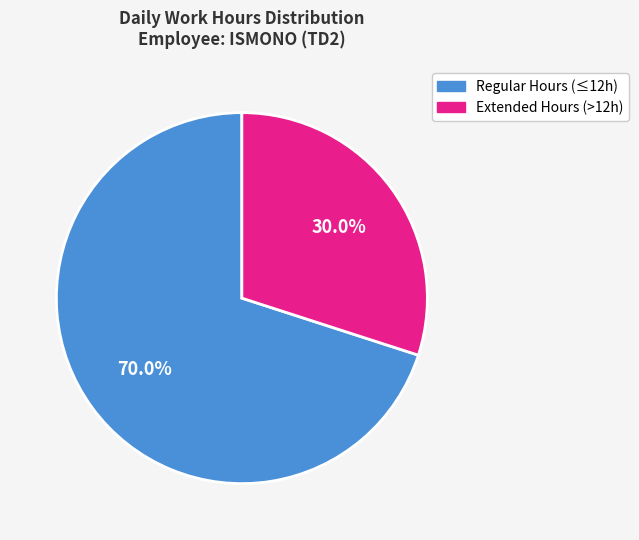

Is there a majority slice in this chart?

Yes